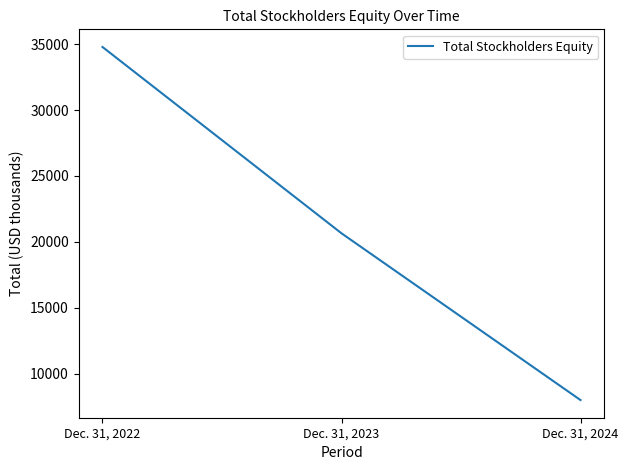

Reading left to right, list all the values displayed in this chart.

Dec. 31, 2022=34777	Dec. 31, 2023=20654	Dec. 31, 2024=8013